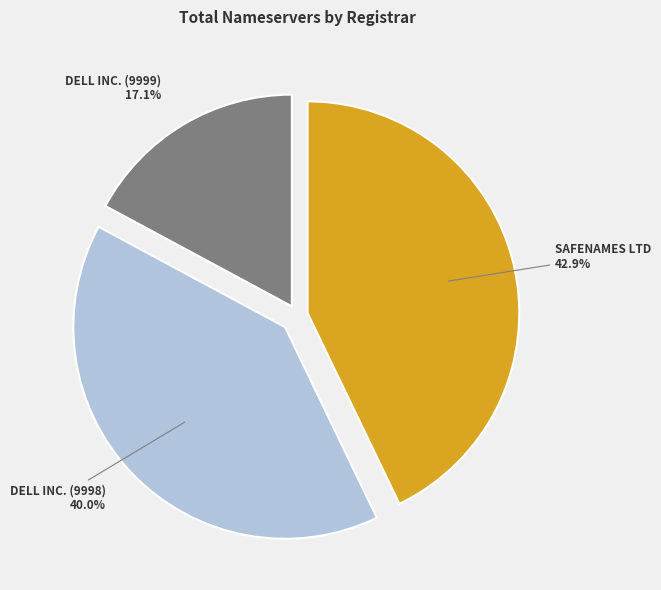

Is there a majority slice in this chart?

No